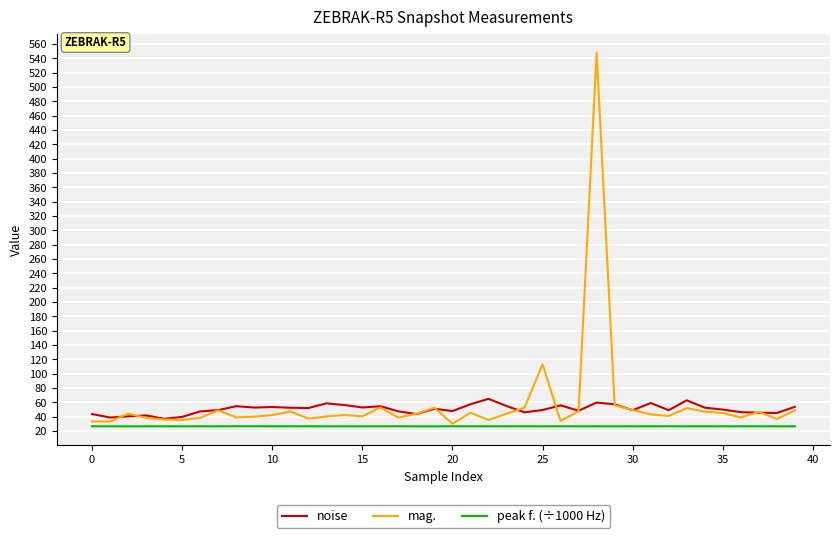

Which series has the largest range (max minus min)?

mag.